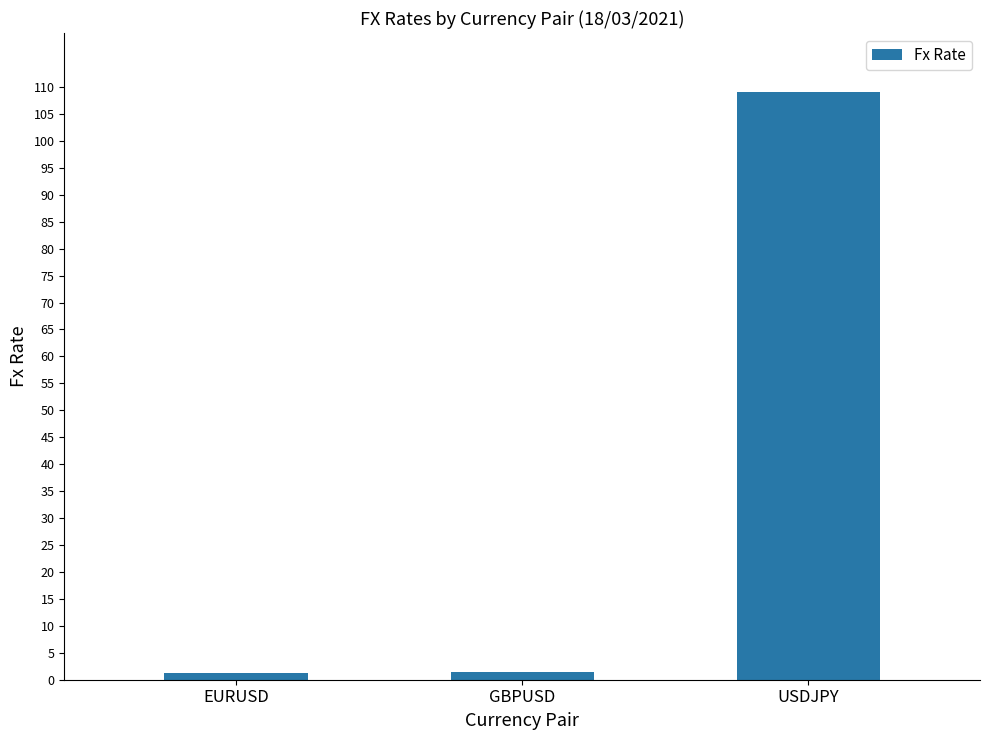

What is the approximate value at GBPUSD?

1.4